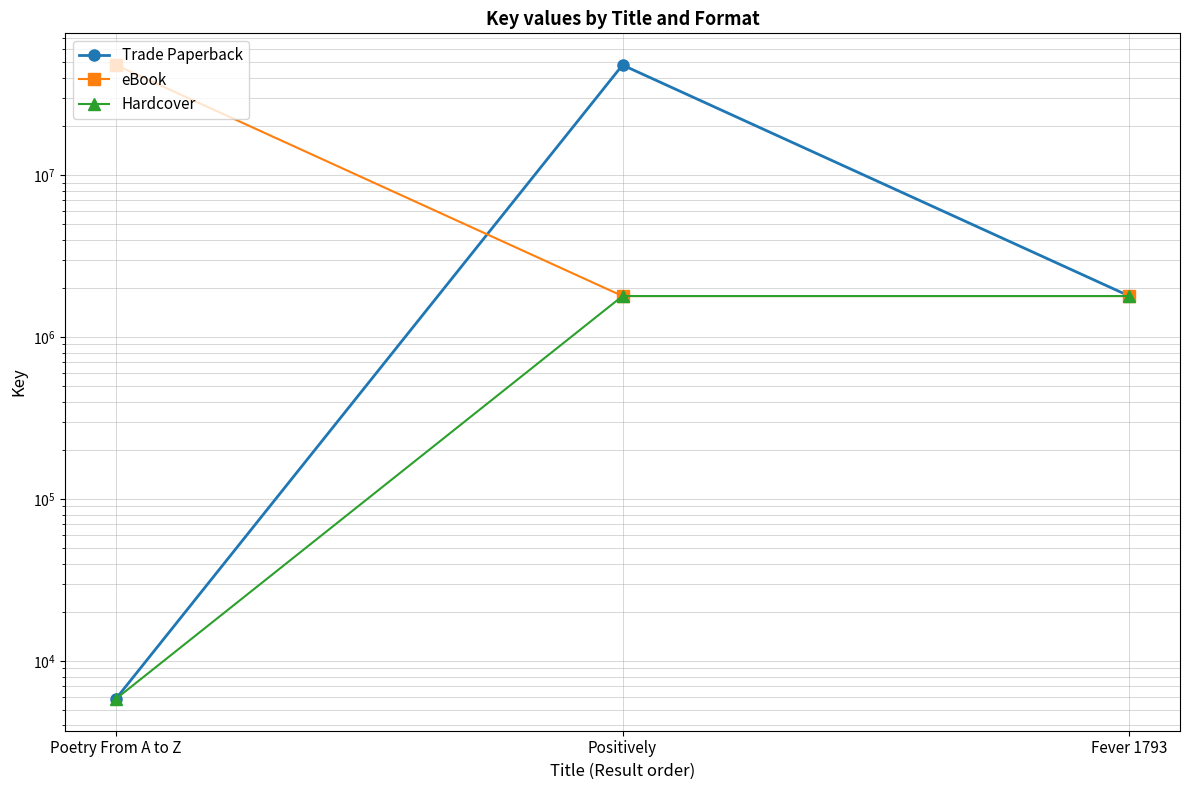

Rank the categories by eBook value from highest to lowest.

Poetry From A to Z, Positively, Fever 1793